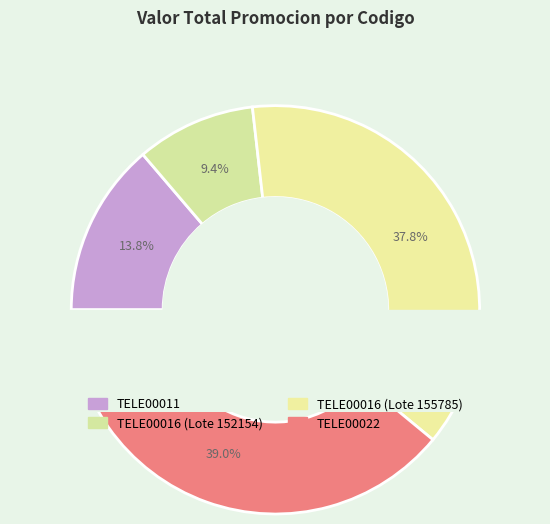

To the nearest percent, what portion does TELE00016 (Lote 152154) represent?

9%